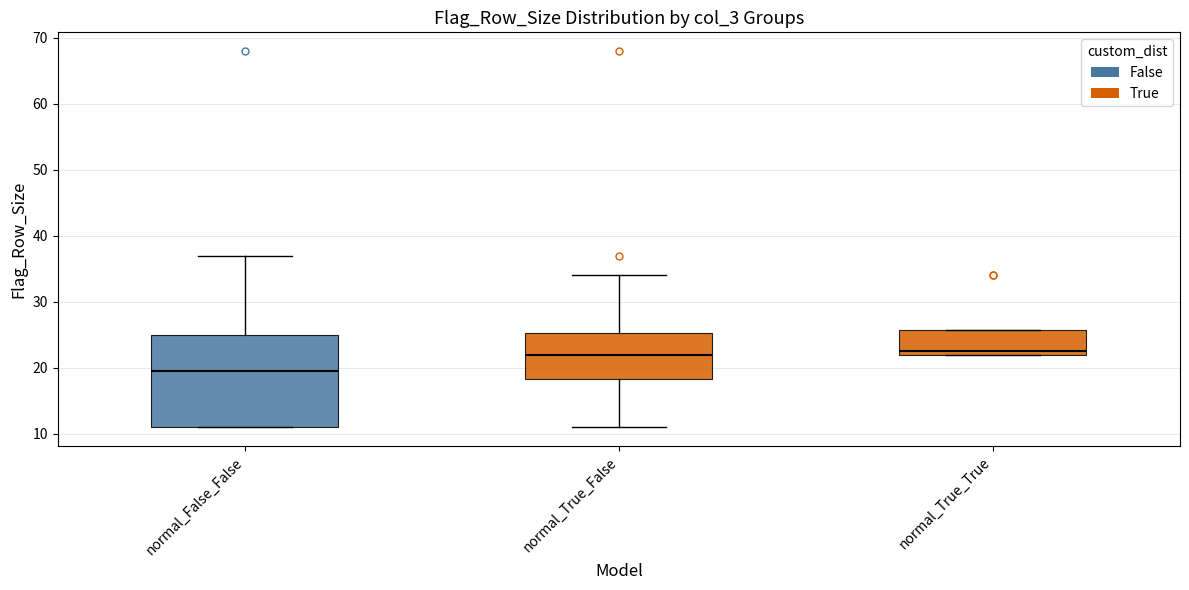

Which box is the tallest, from its lower edge to its upper edge?

normal_False_False